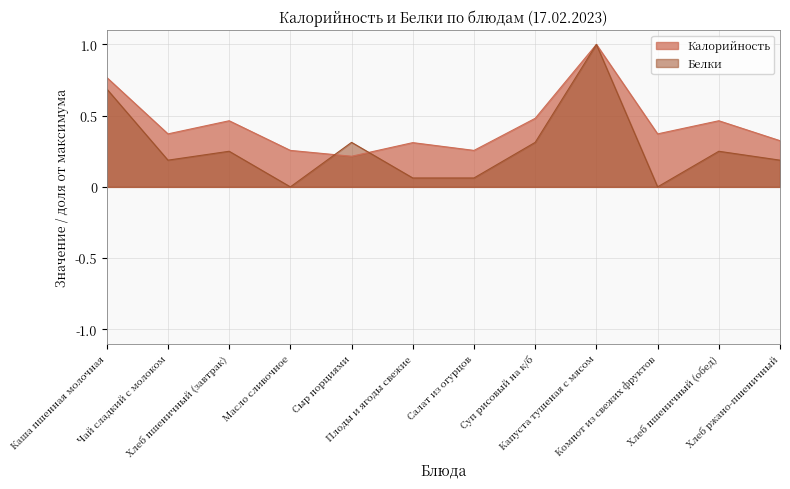

Which series has the largest total across all categories?

Калорийность